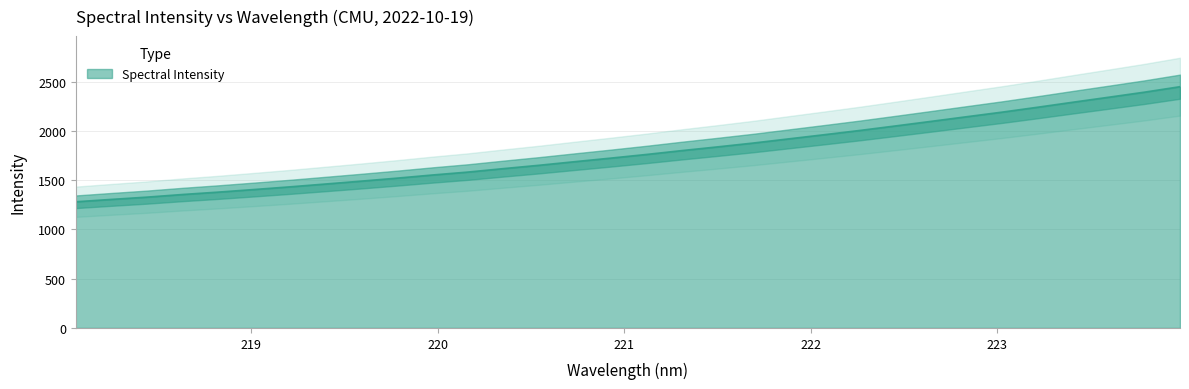

Which category has the highest value across all series?

223.9802